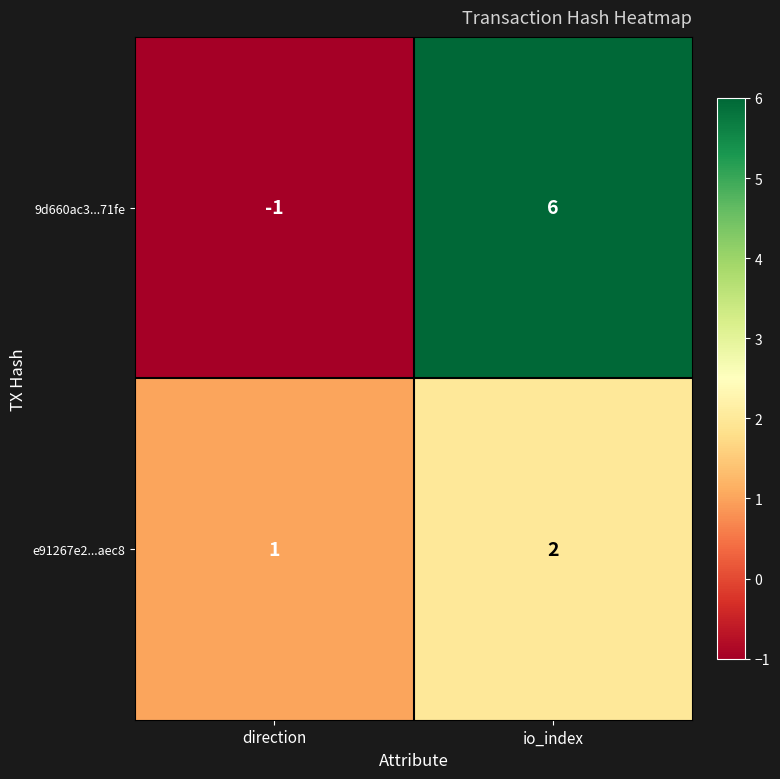

Is the value of 9d660ac3...71fe at io_index greater than the value of e91267e2...aec8 at io_index?

Yes